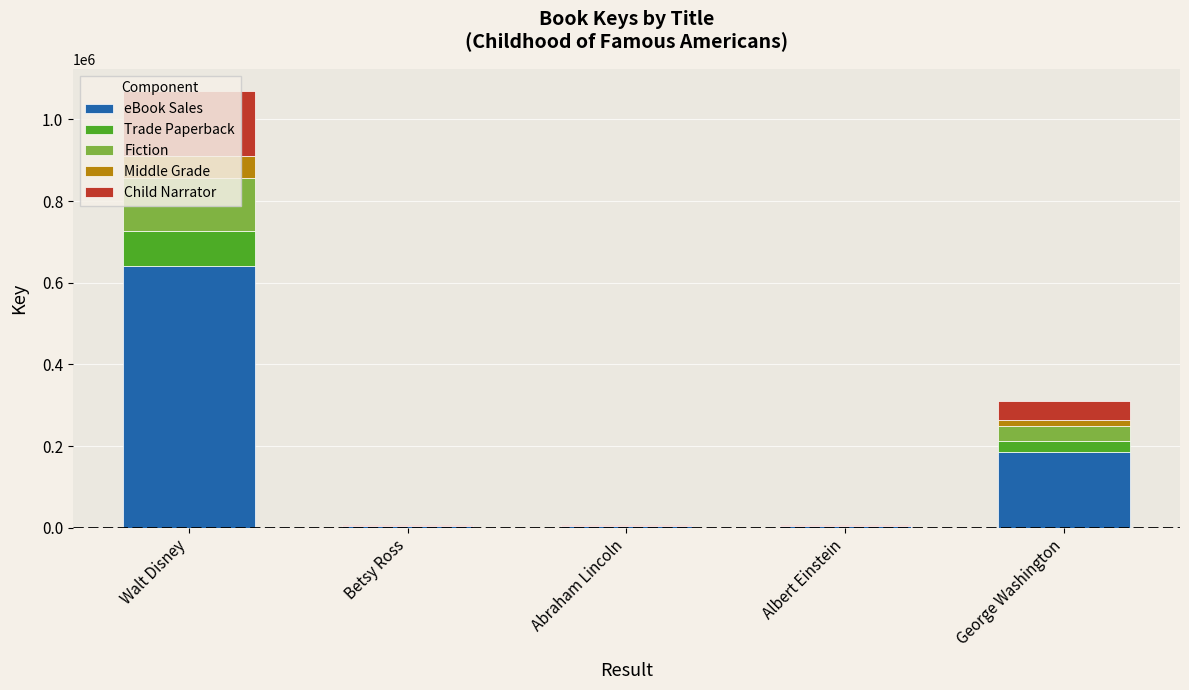

The eBook Sales series shows 642109.8 at Walt Disney. True or false?

True